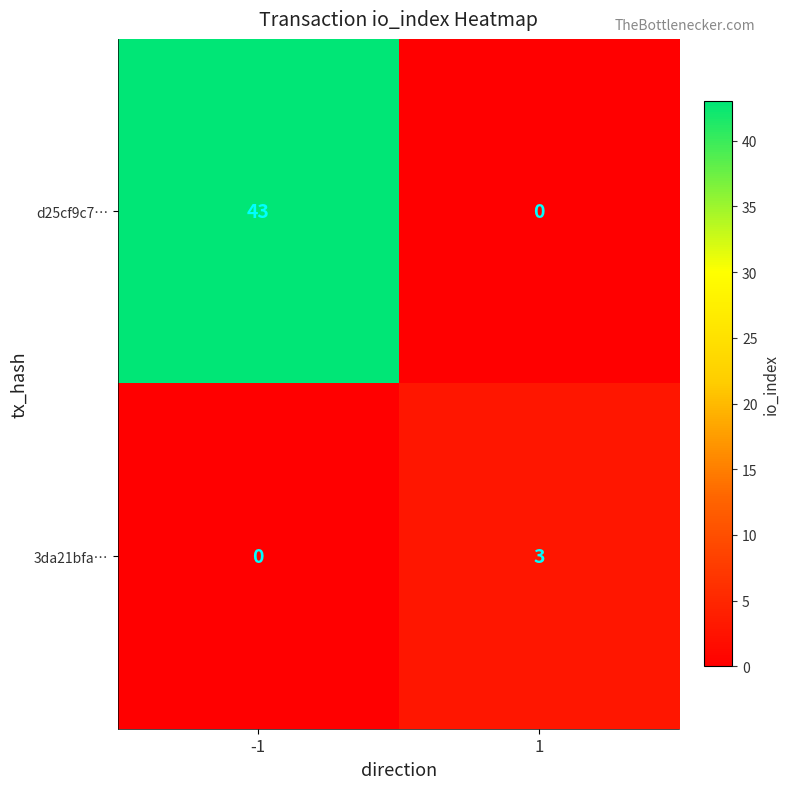

How many positive values does the d25cf9c7… series have?

1